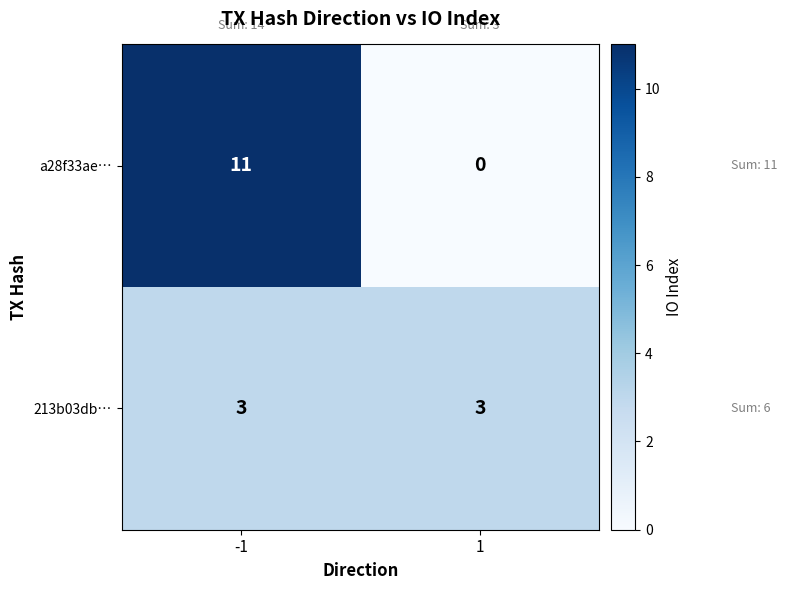

What is the average value of the a28f33ae… series?

6